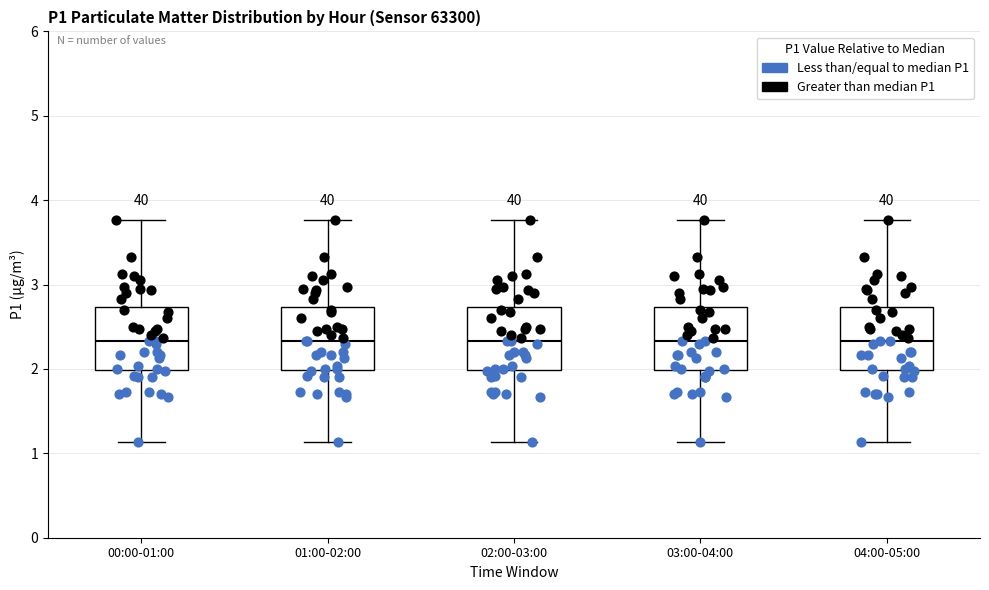

Reading left to right, read every box against the y-axis: the position of its median line, the range the box covers, and the ends of its whiskers. The values are not printed on the chart, so give them approximately, as read against the axis.

00:00-01:00: median 2.3, box 2.0 to 2.7, whiskers 1.1 to 3.8
01:00-02:00: median 2.3, box 2.0 to 2.7, whiskers 1.1 to 3.8
02:00-03:00: median 2.3, box 2.0 to 2.7, whiskers 1.1 to 3.8
03:00-04:00: median 2.3, box 2.0 to 2.7, whiskers 1.1 to 3.8
04:00-05:00: median 2.3, box 2.0 to 2.7, whiskers 1.1 to 3.8